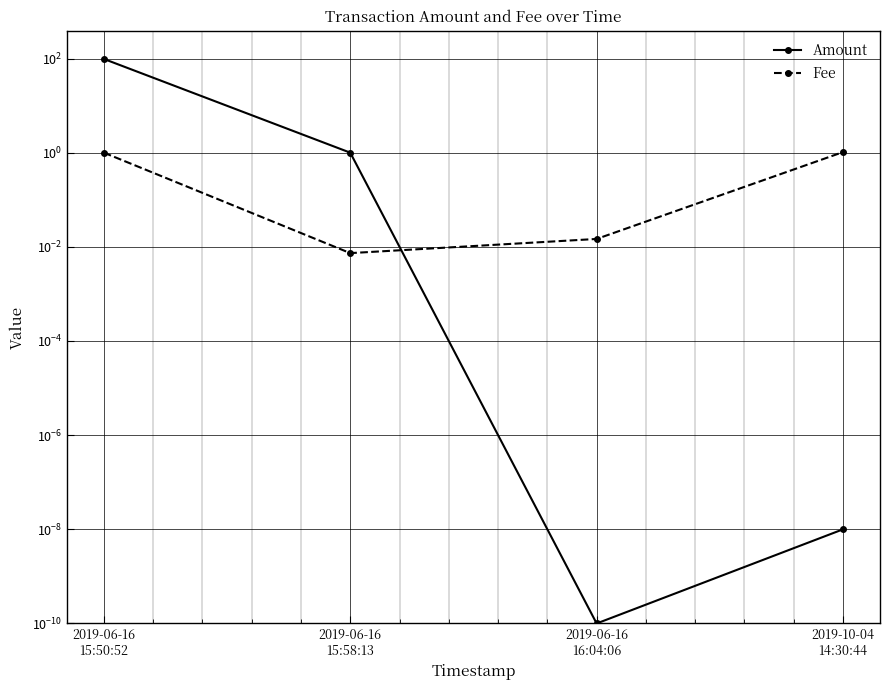

What is the sum of the Amount values at 2019-06-16
15:50:52 and 2019-10-04
14:30:44?

97.8